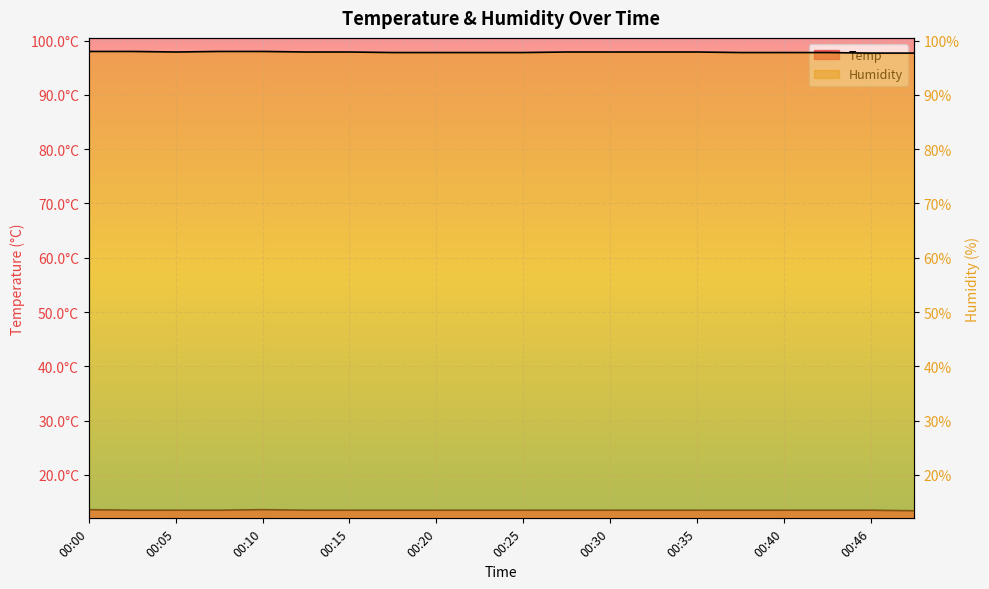

At which category is the sum across all series the highest?

00:00